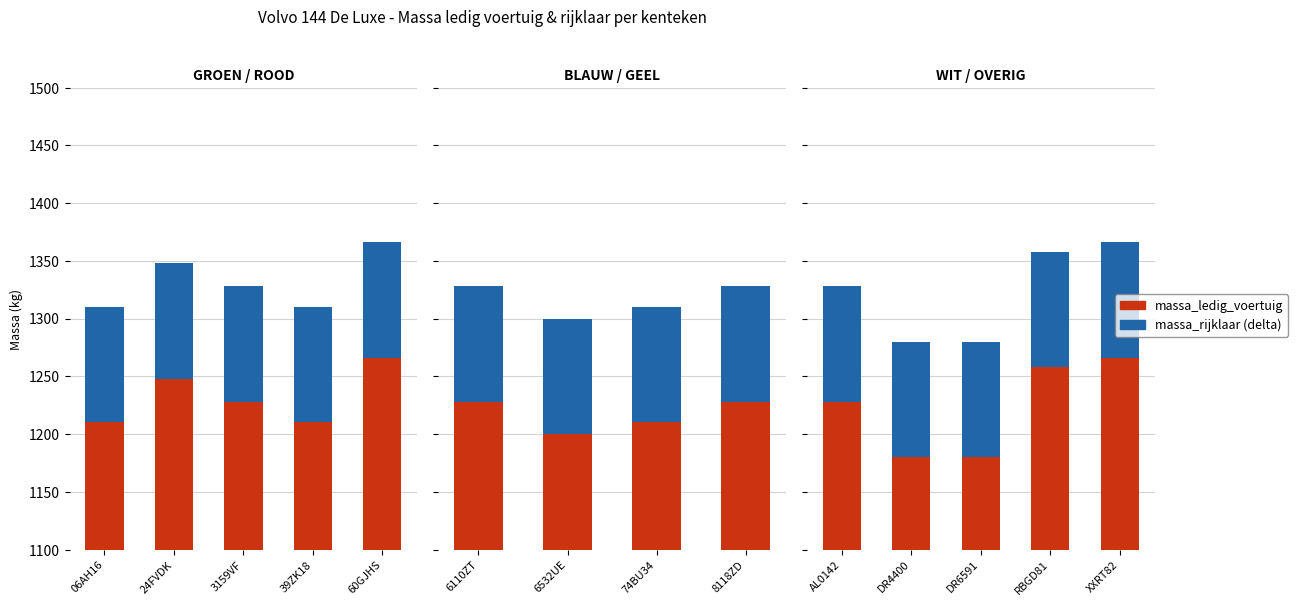

How many bars are there in each group?

2